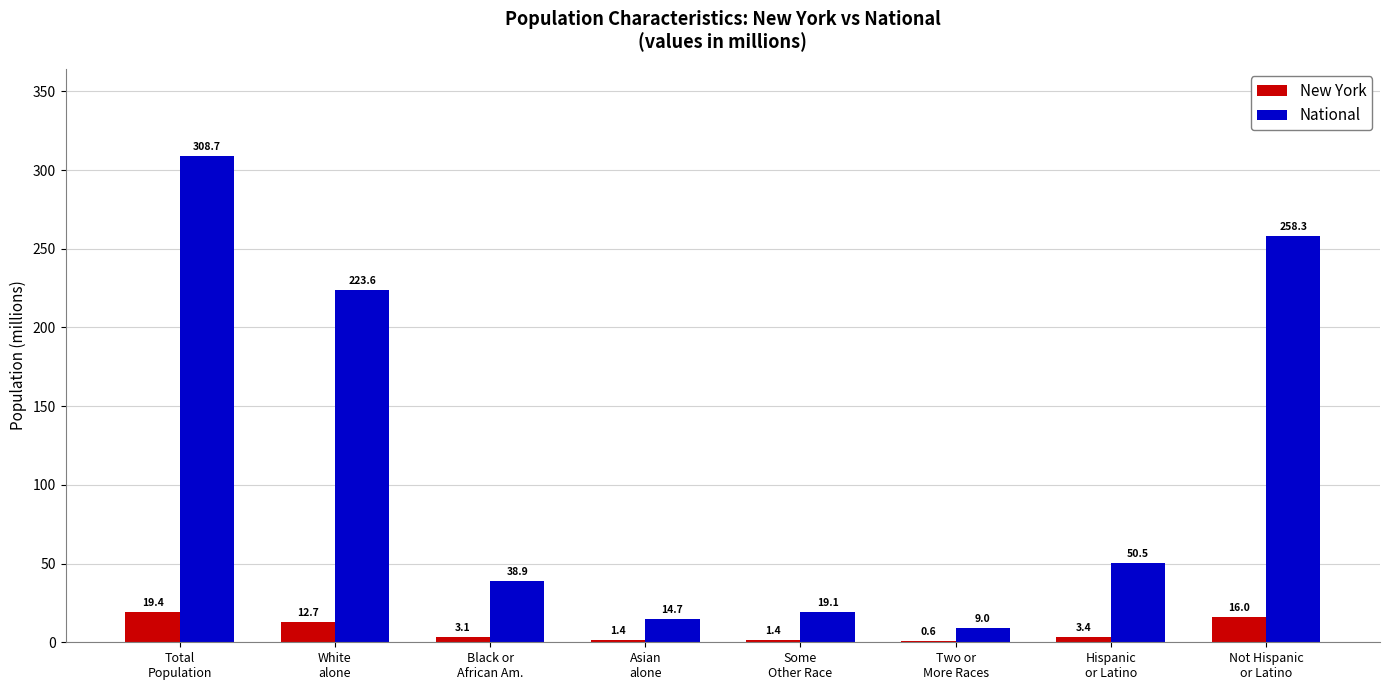

What is the maximum value for New York?

19.4